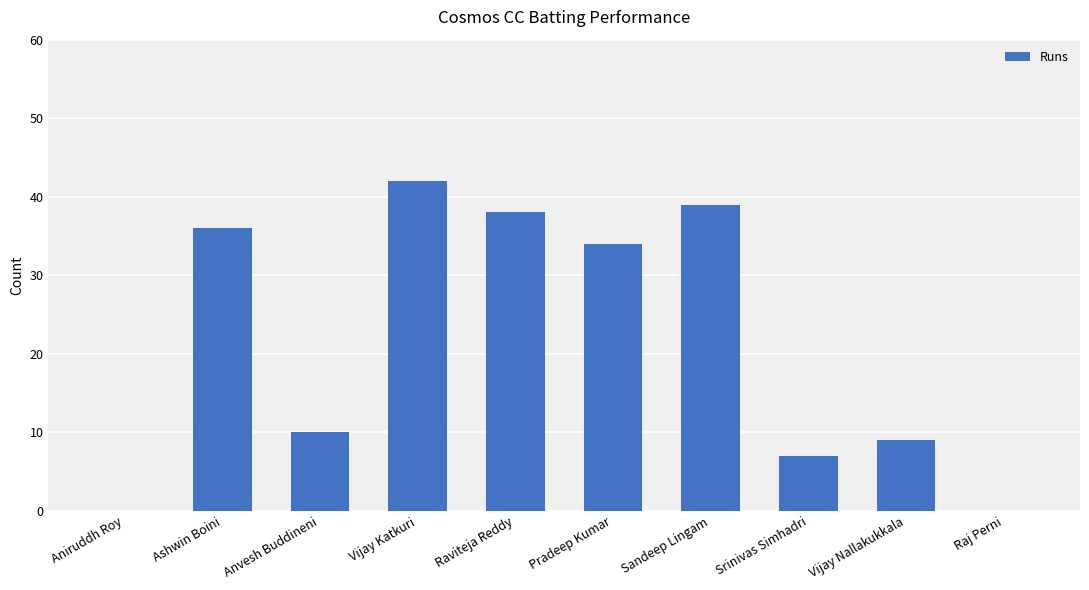

Reading left to right, what are all the values shown in this chart?

0	36	10	42	38	34	39	7	9	0